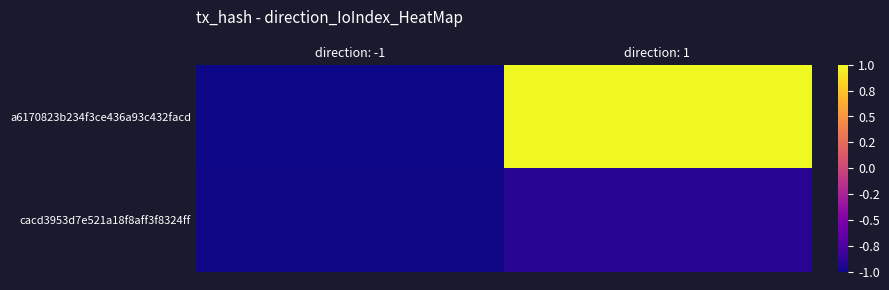

Which series changed the most between direction: -1 and direction: 1?

a6170823b234f3ce436a93c432facd